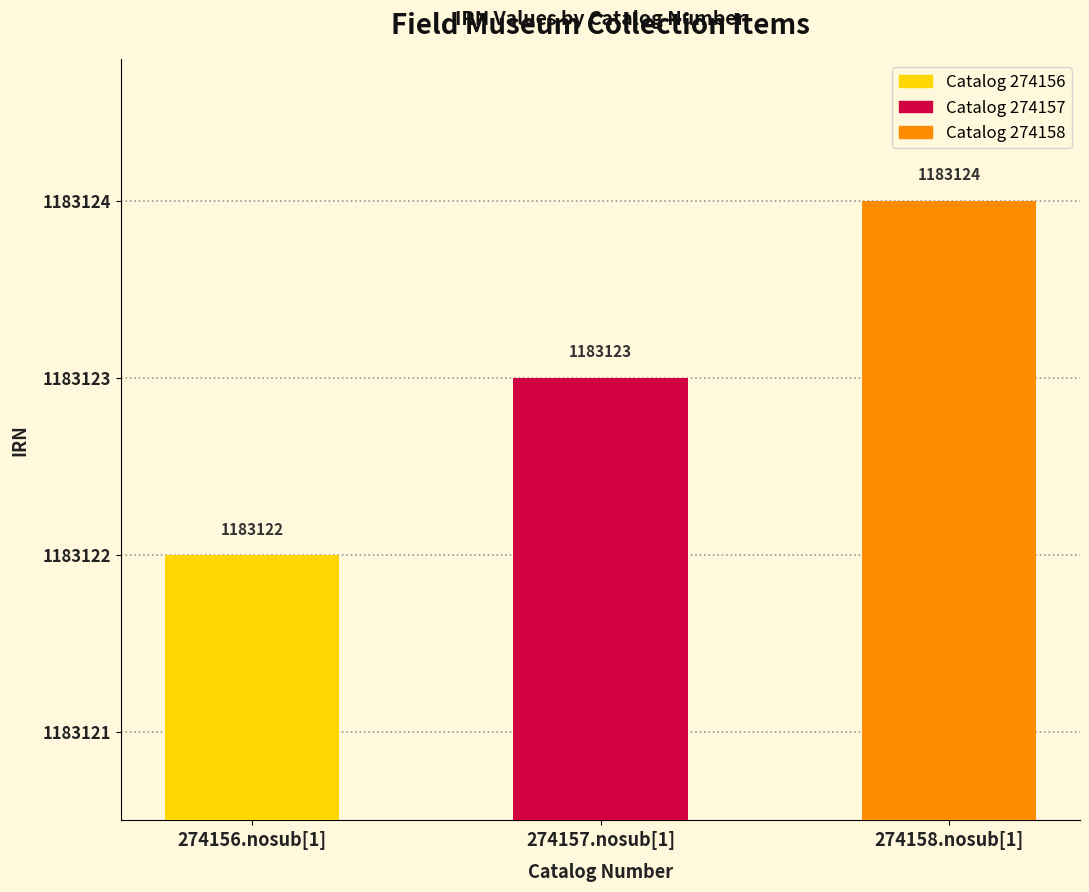

Count the values in the range 1183122 to 1183124.

3